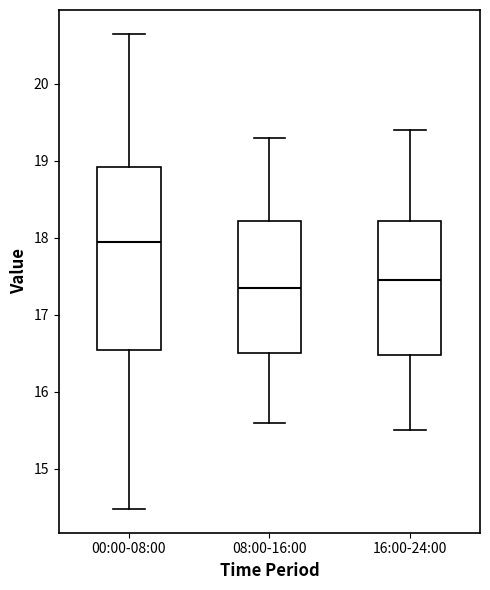

Which box is the tallest, from its lower edge to its upper edge?

00:00-08:00